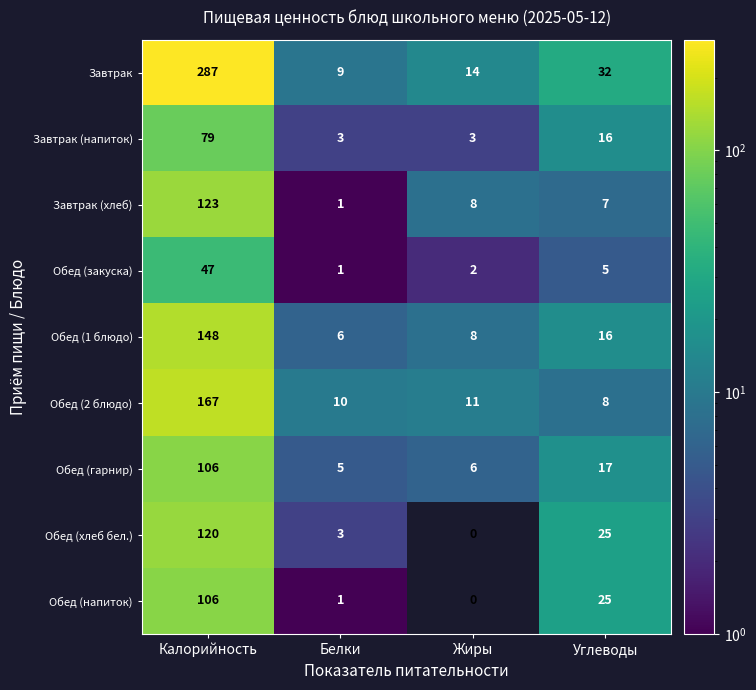

Which series changed the most between Белки and Углеводы?

Обед (напиток)